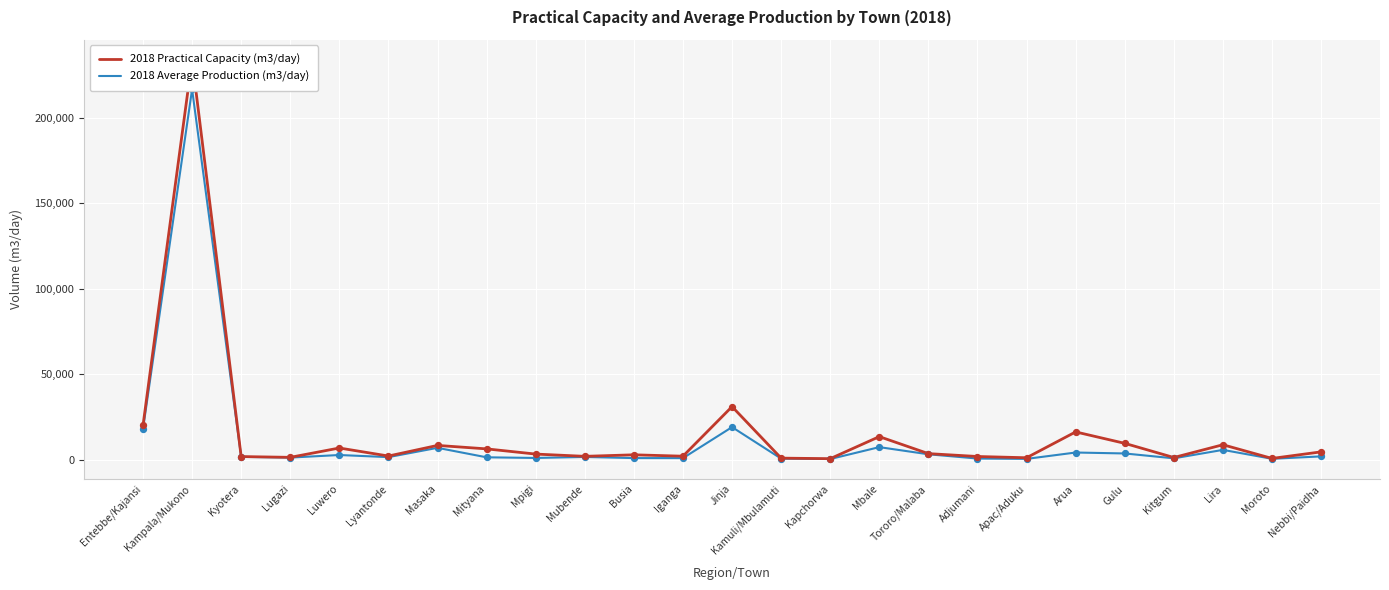

Which series reaches the maximum Y coordinate?

2018 Practical Capacity (m3/day)